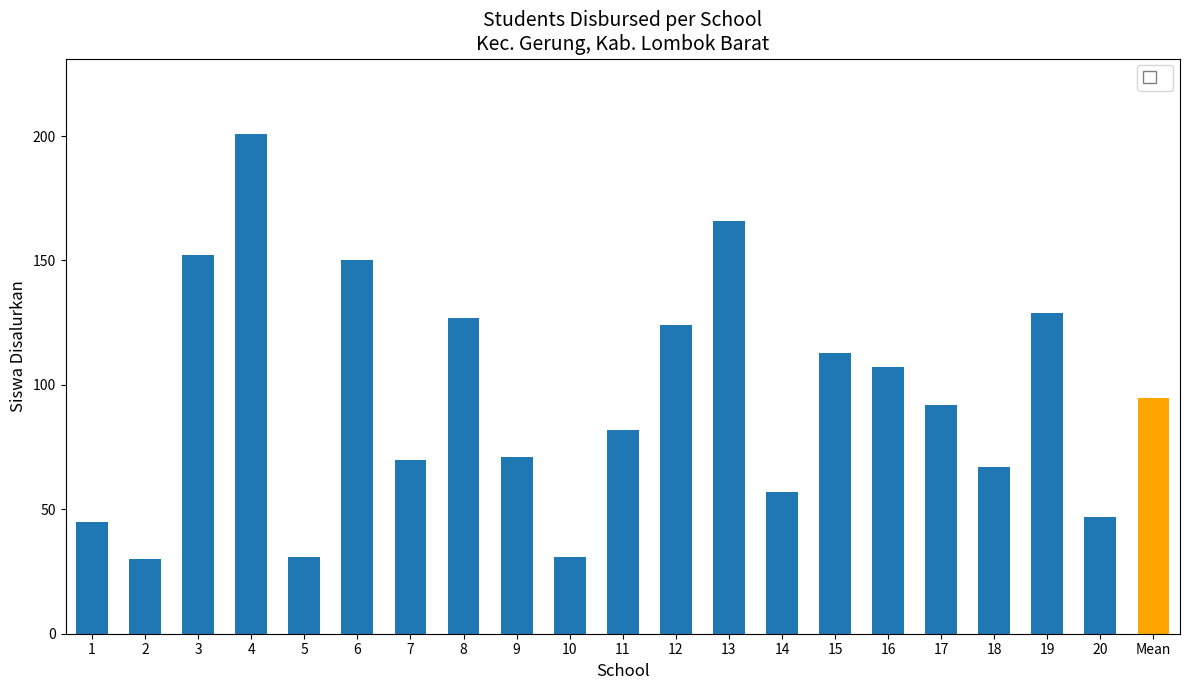

What is the maximum value shown in the chart?

201.0